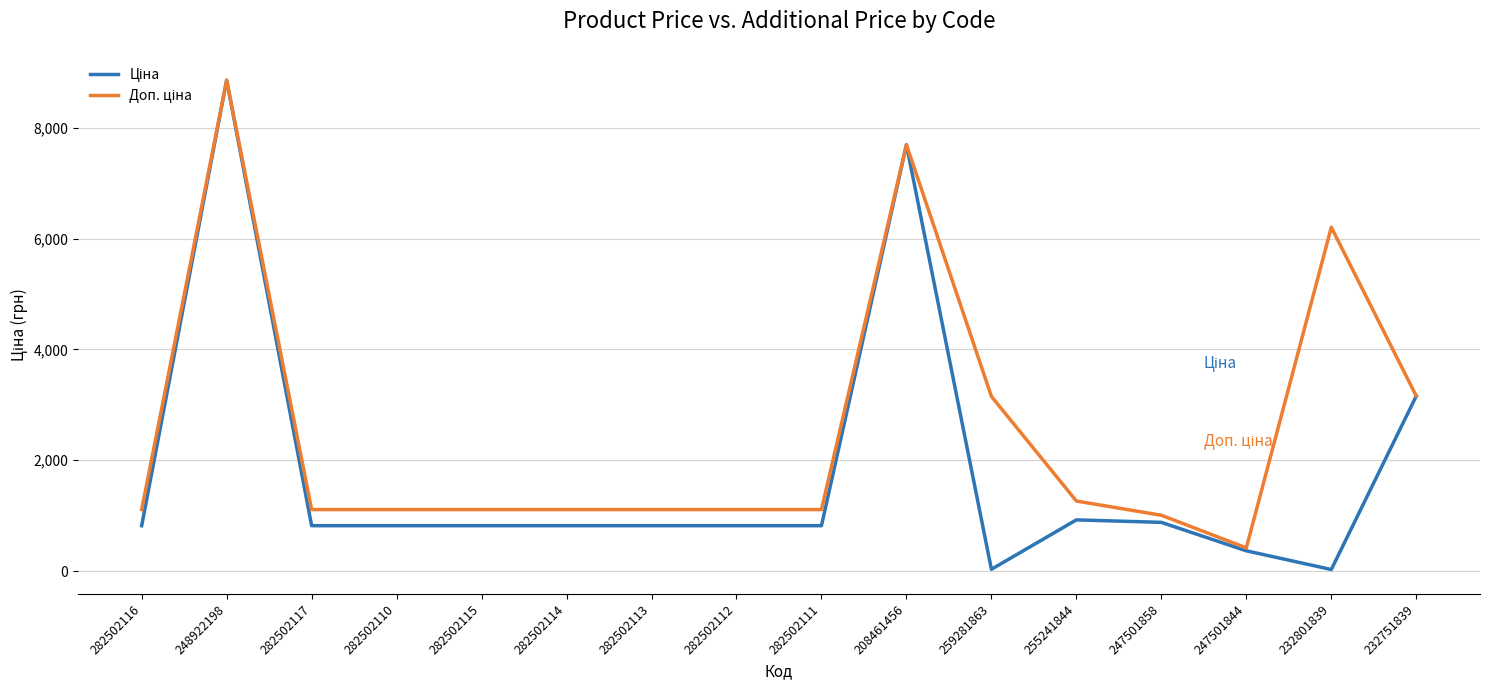

What is the greatest value displayed?

8856.7